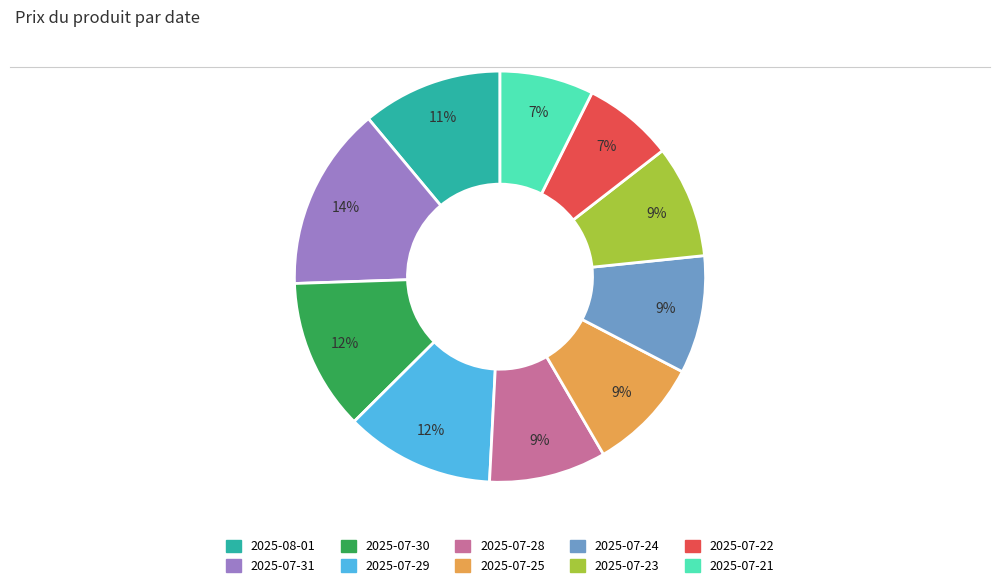

Is 2025-07-24 the majority of the pie?

No